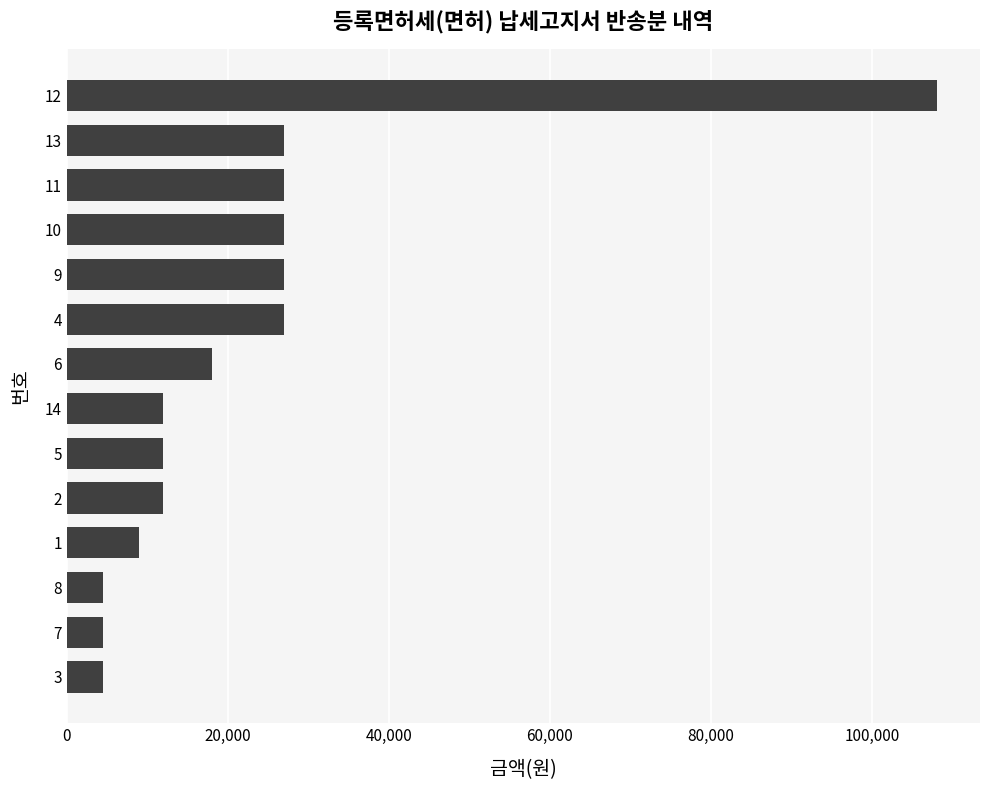

The chart shows a value of 27000 at 11. True or false?

True